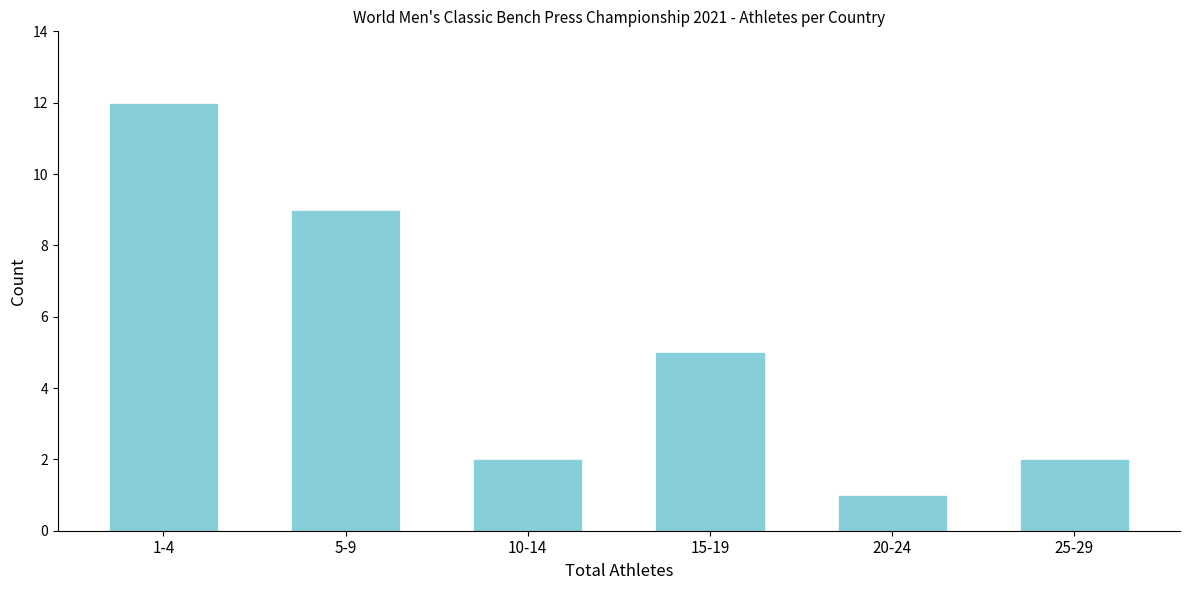

Reading left to right, extract all data points from this chart.

1-4=12	5-9=9	10-14=2	15-19=5	20-24=1	25-29=2